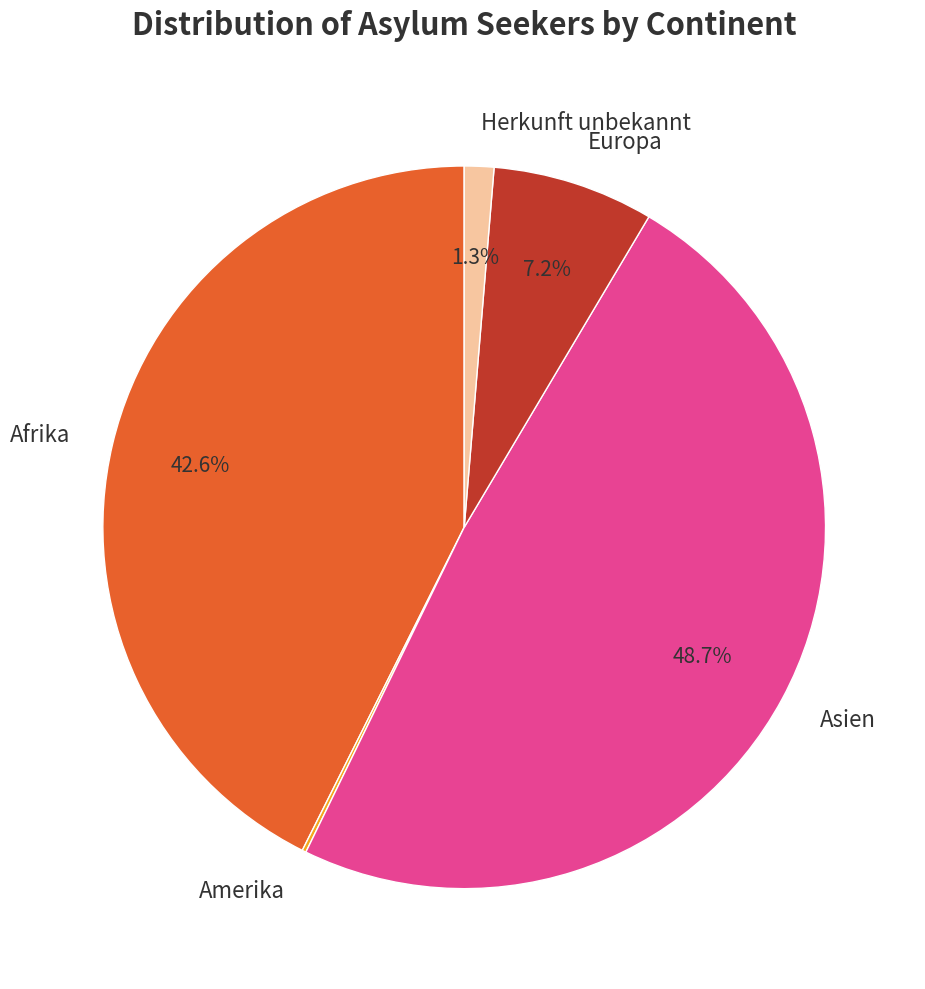

True or false: Europa accounts for 7% of the total.

True